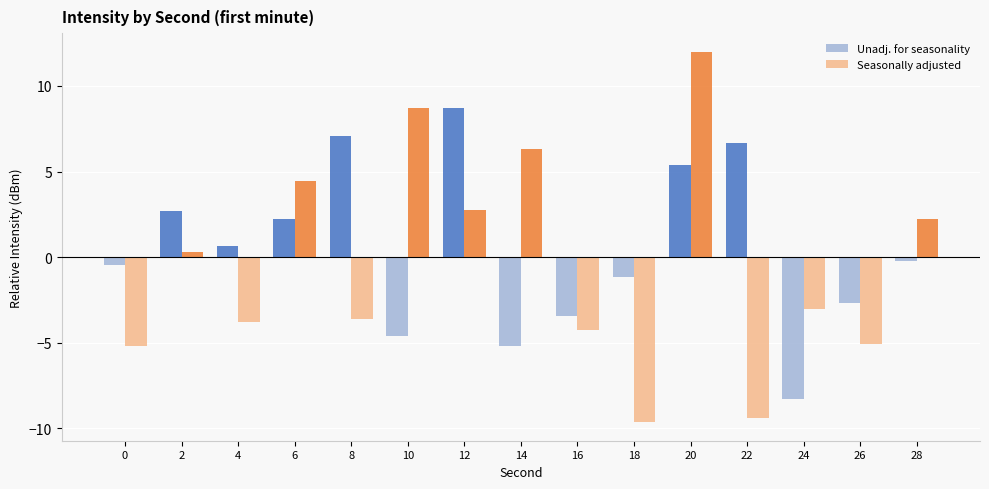

How many data points in Seasonally adjusted are above -3?

7